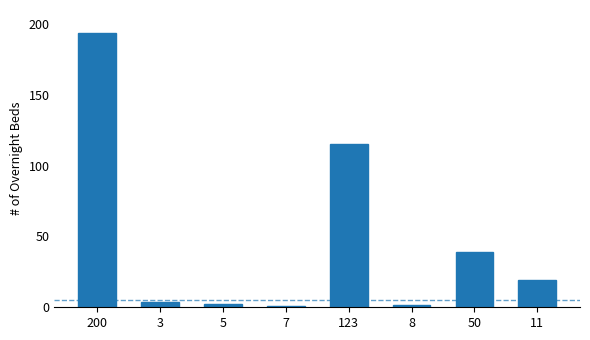

True or false: the data shows 157.9 at 123.

False